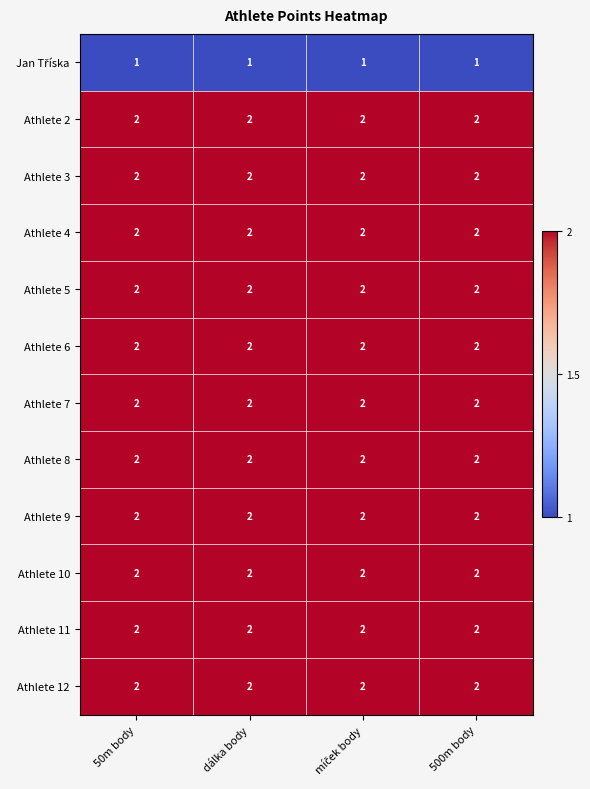

At how many categories does at least one series exceed 1?

4